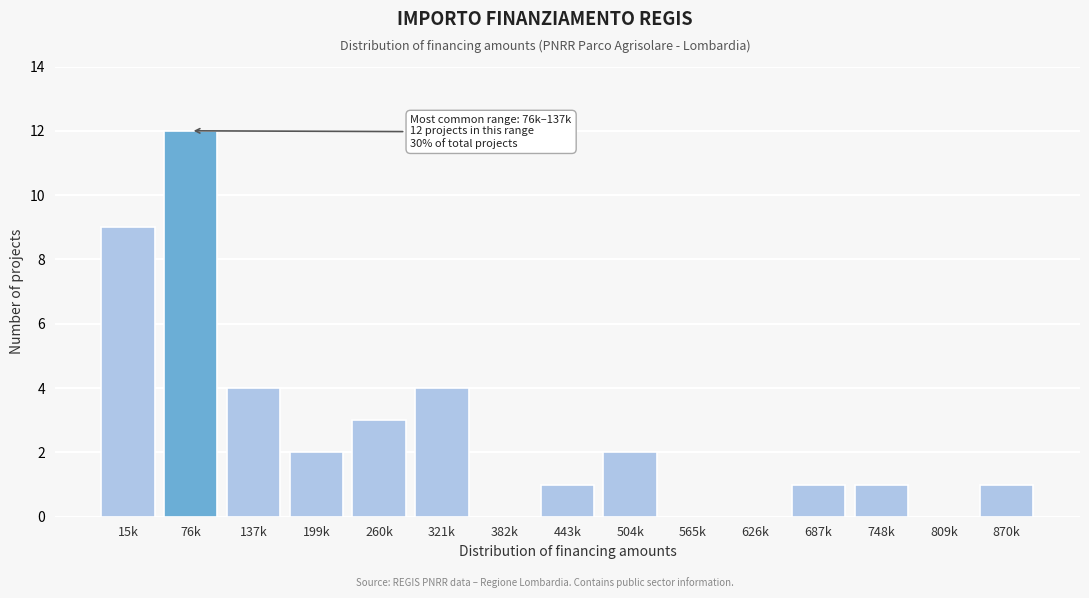

Reading right to left, what are all the values shown in this chart?

870k=1	809k=0	748k=1	687k=1	626k=0	565k=0	504k=2	443k=1	382k=0	321k=4	260k=3	199k=2	137k=4	76k=12	15k=9